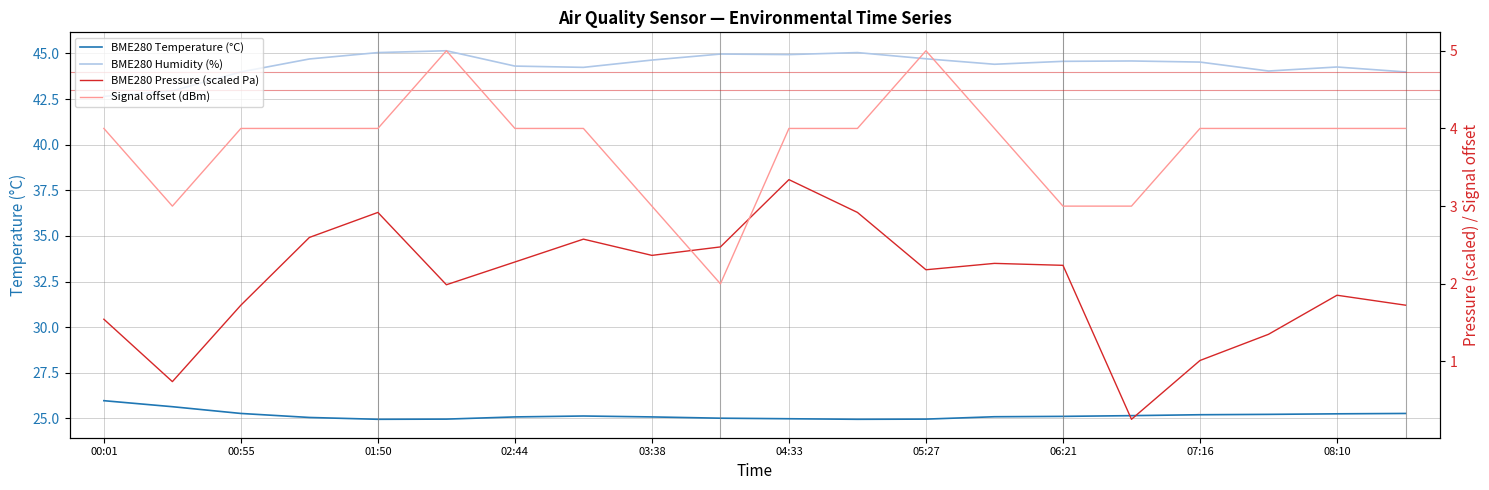

What are all the series names shown in the legend?

BME280 Temperature (°C), BME280 Humidity (%), BME280 Pressure (scaled Pa), Signal offset (dBm)